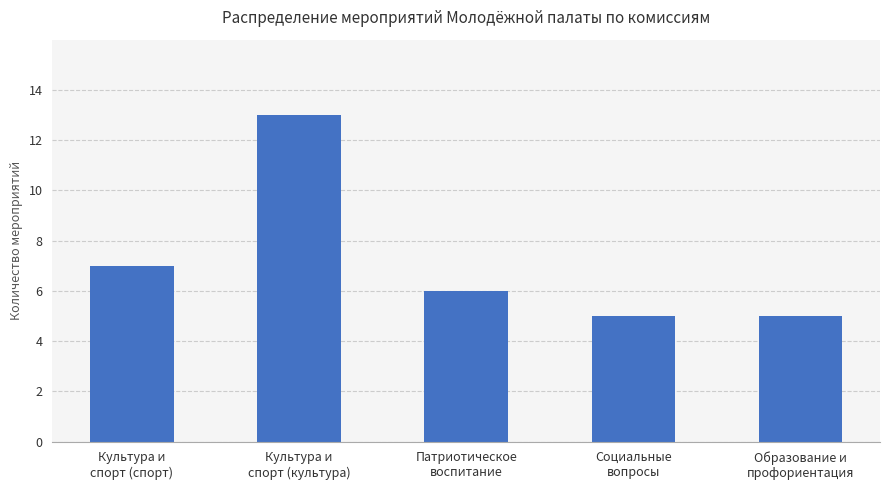

What position from the left is Патриотическое
воспитание?

3